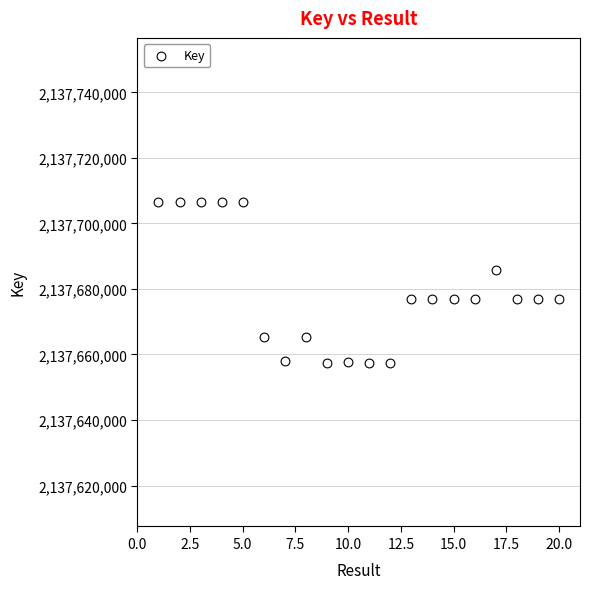

What is the range of X values (max minus min)?

19